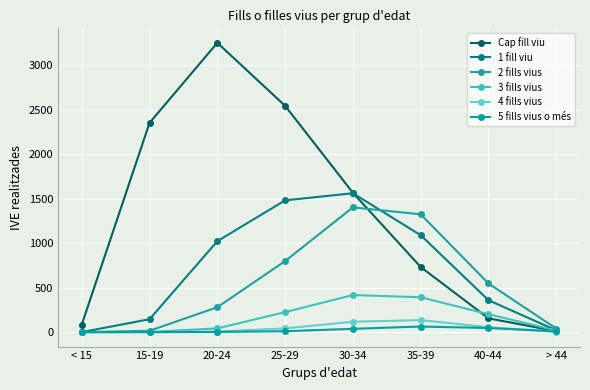

Where is the first local maximum for 3 fills vius?

30-34